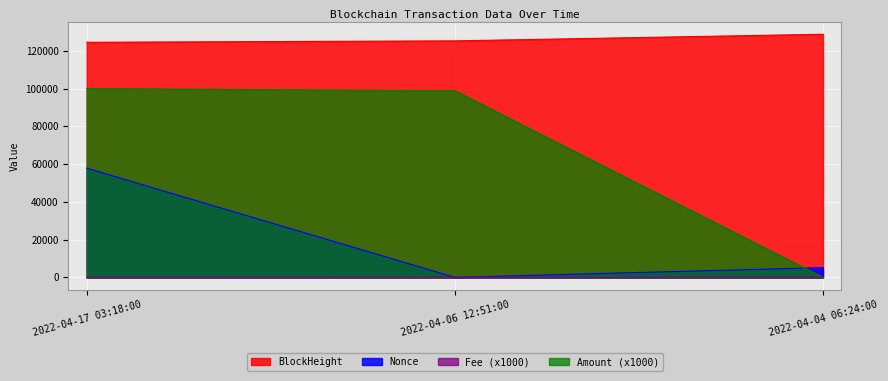

What is the greatest value displayed?

128774.0